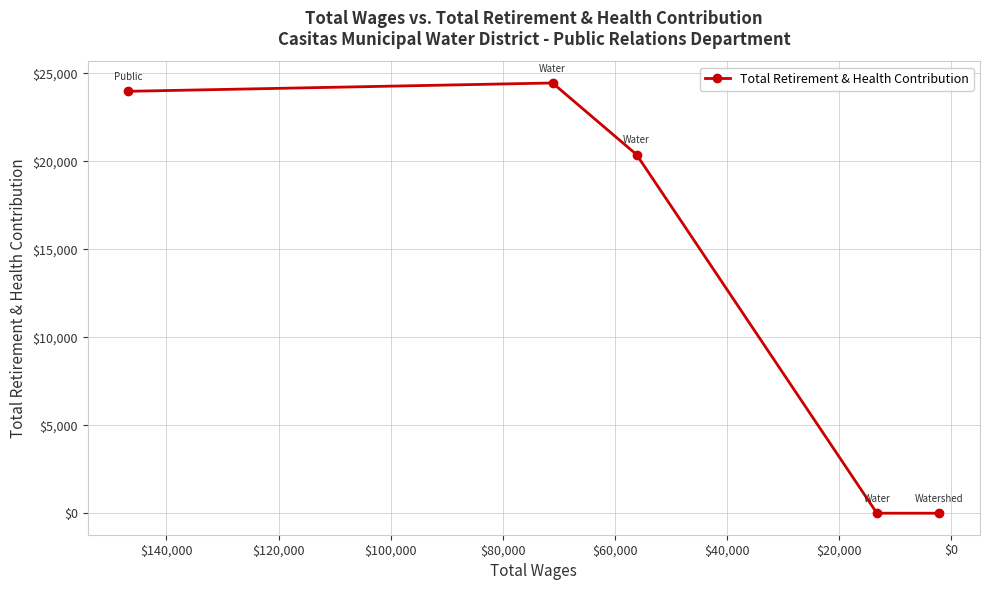

How many positive values are there?

3